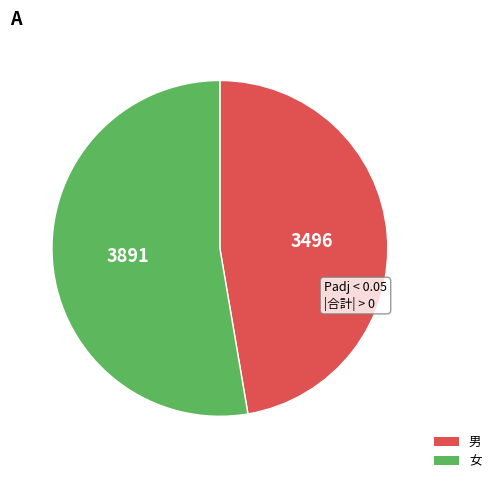

Is there a majority slice in this chart?

Yes